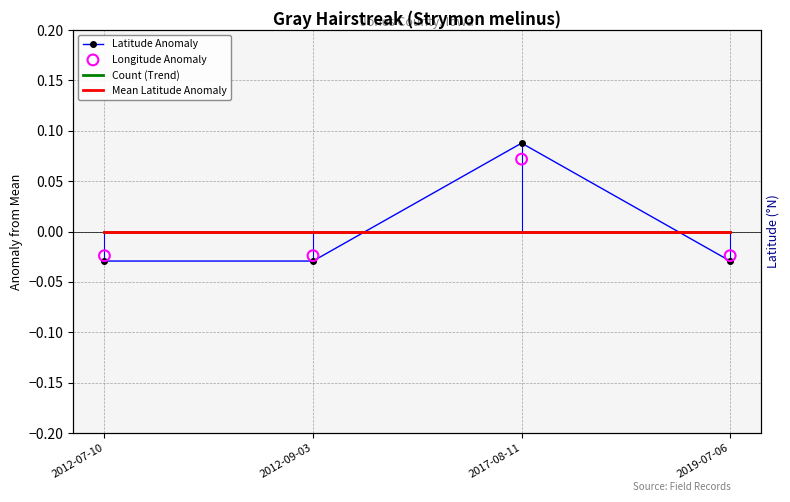

At how many categories does at least one series exceed 0?

1